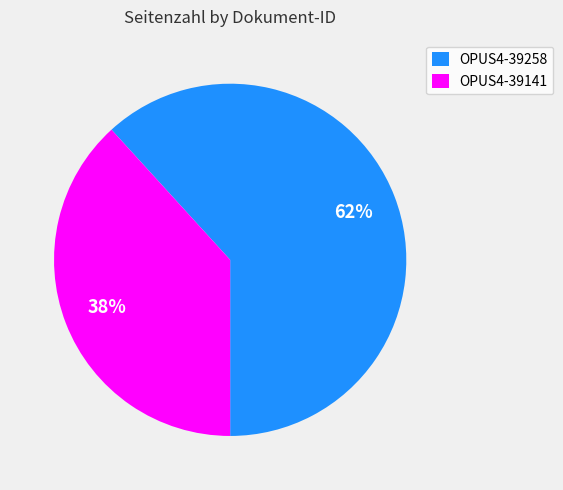

To the nearest percent, what percentage of the pie is OPUS4-39141?

38%